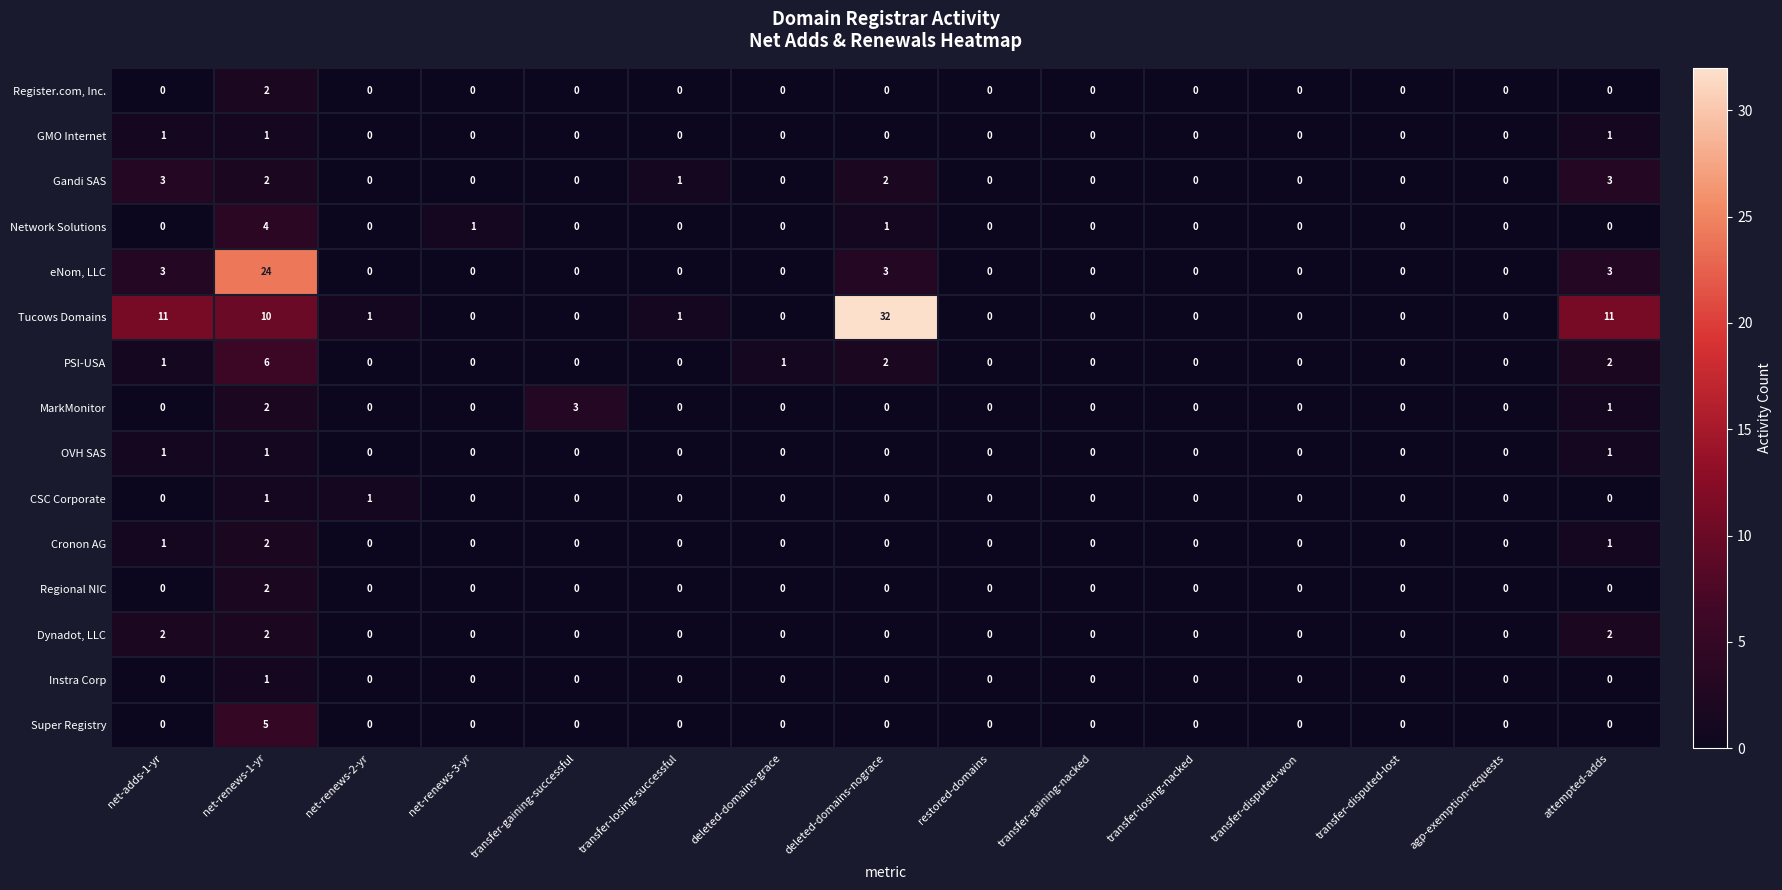

At which category does the chart reach its peak across all series?

deleted-domains-nograce